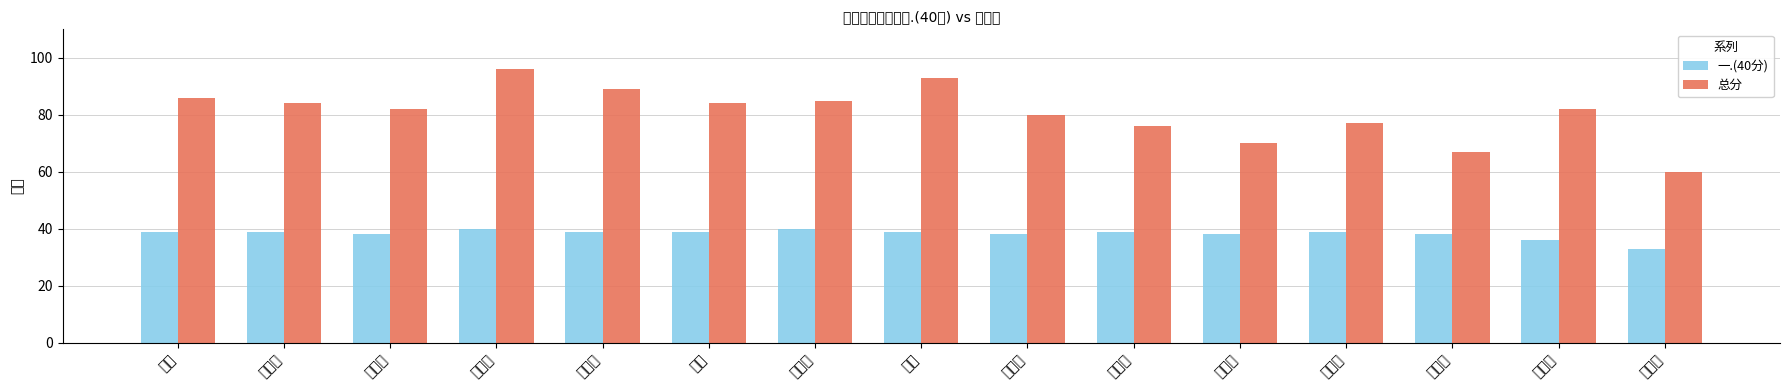

Between 孟稀稀 and 王韵婷, which series saw the biggest shift?

总分